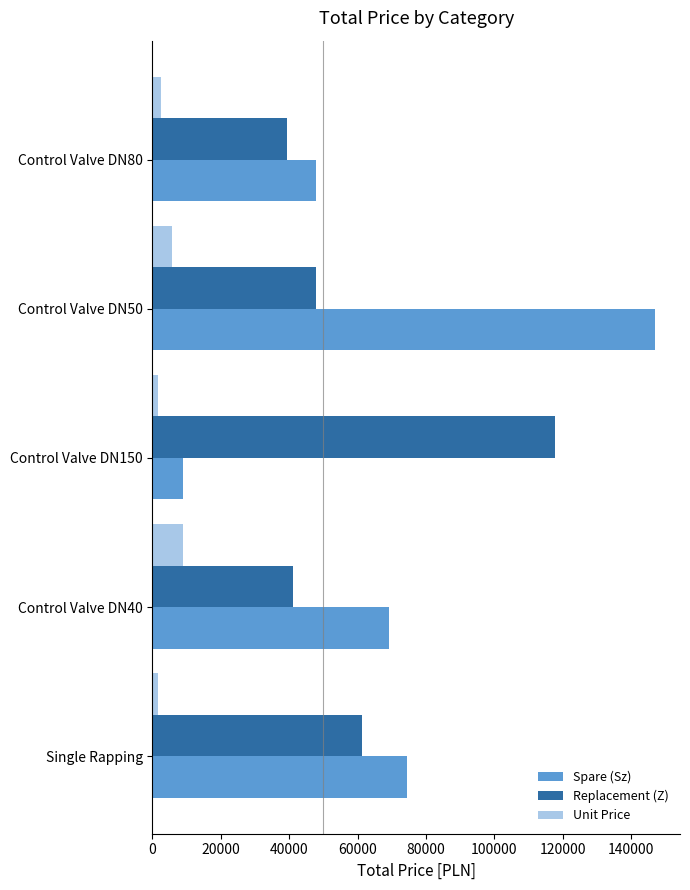

What is the maximum value shown in the chart?

146889.0